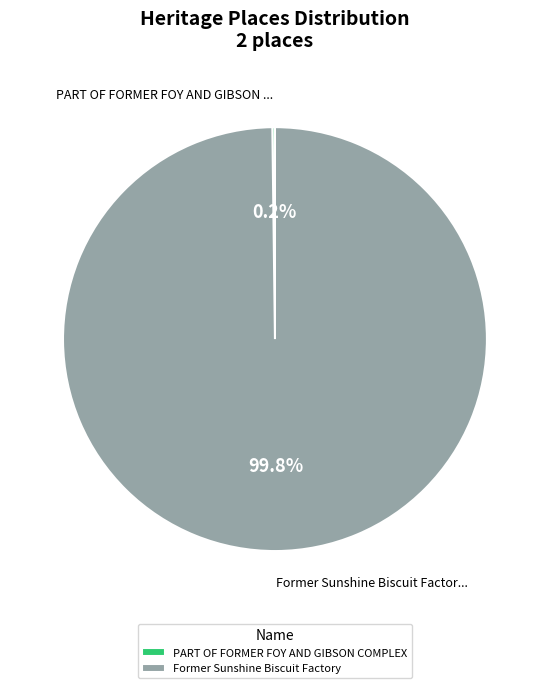

Does Former Sunshine Biscuit Factory account for over 50% of the chart?

Yes